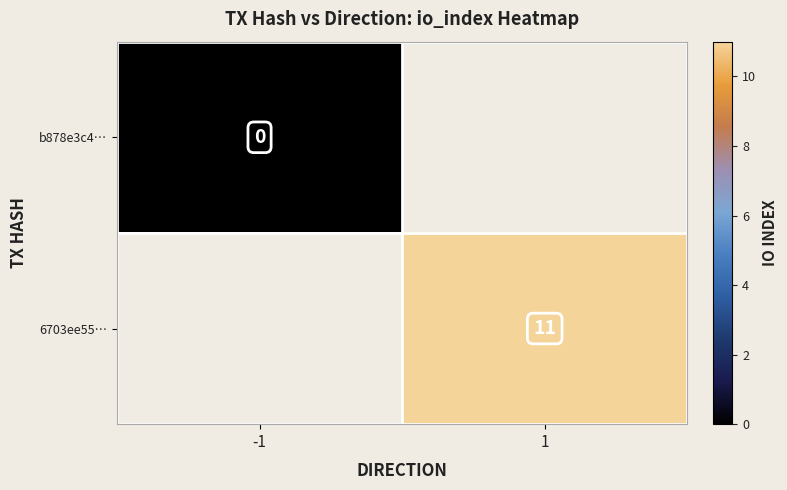

The 6703ee55… series shows 11 at 1. True or false?

True